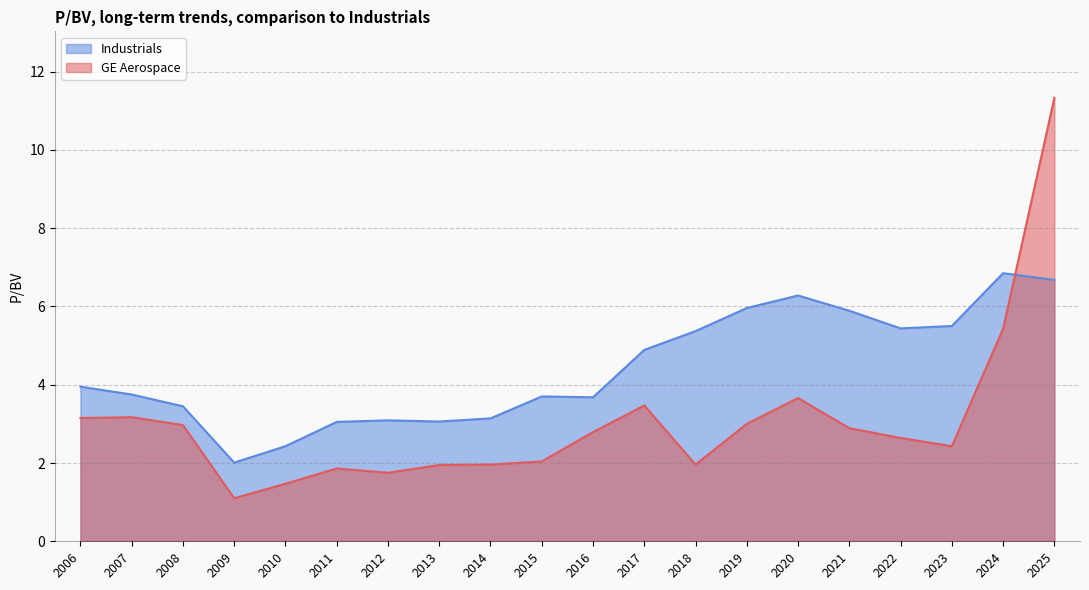

Between 2020 and 2012, which series saw the biggest shift?

Industrials